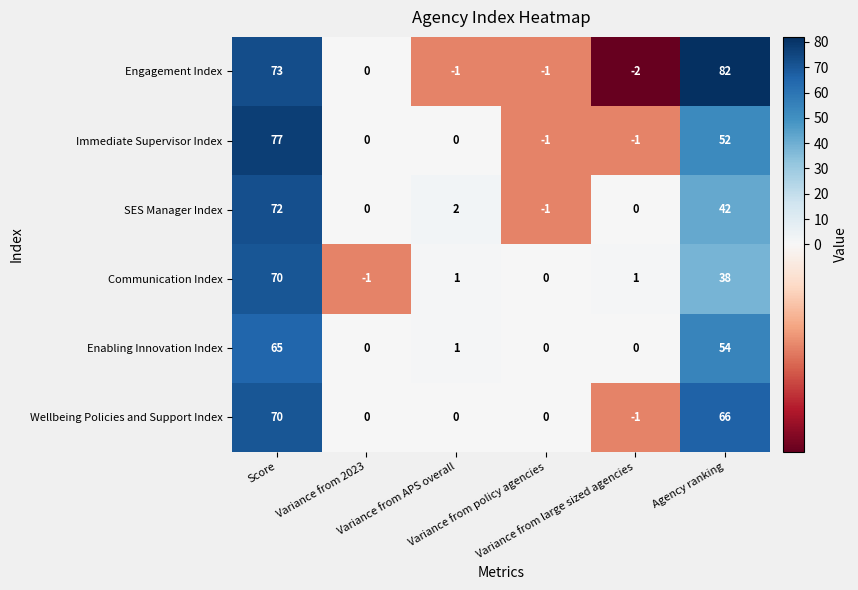

At which category does the chart reach its minimum across all series?

Variance from large sized agencies